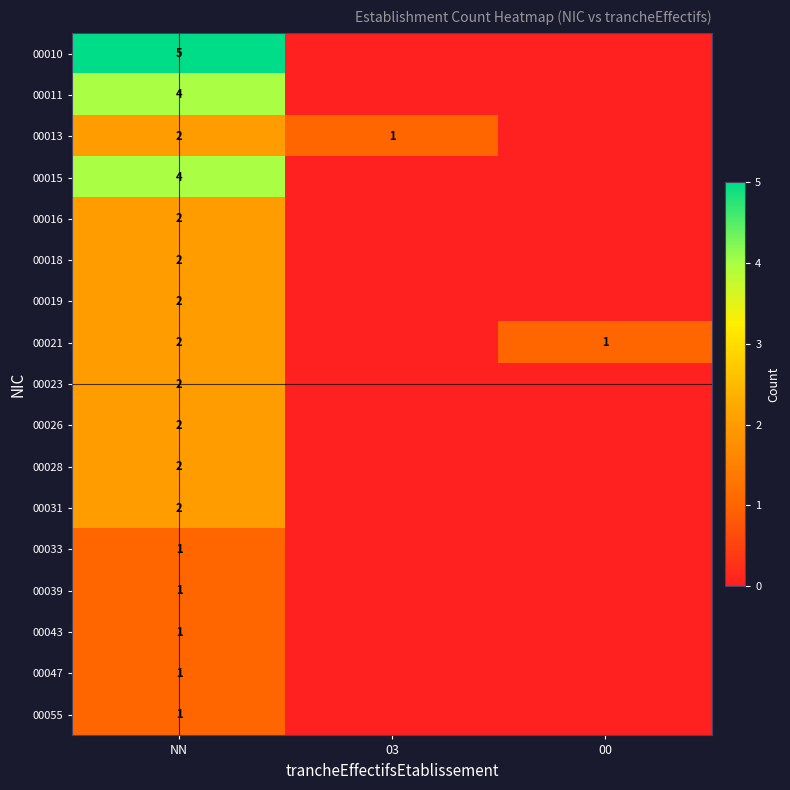

Is it true that 00011 equals 4 at NN?

True